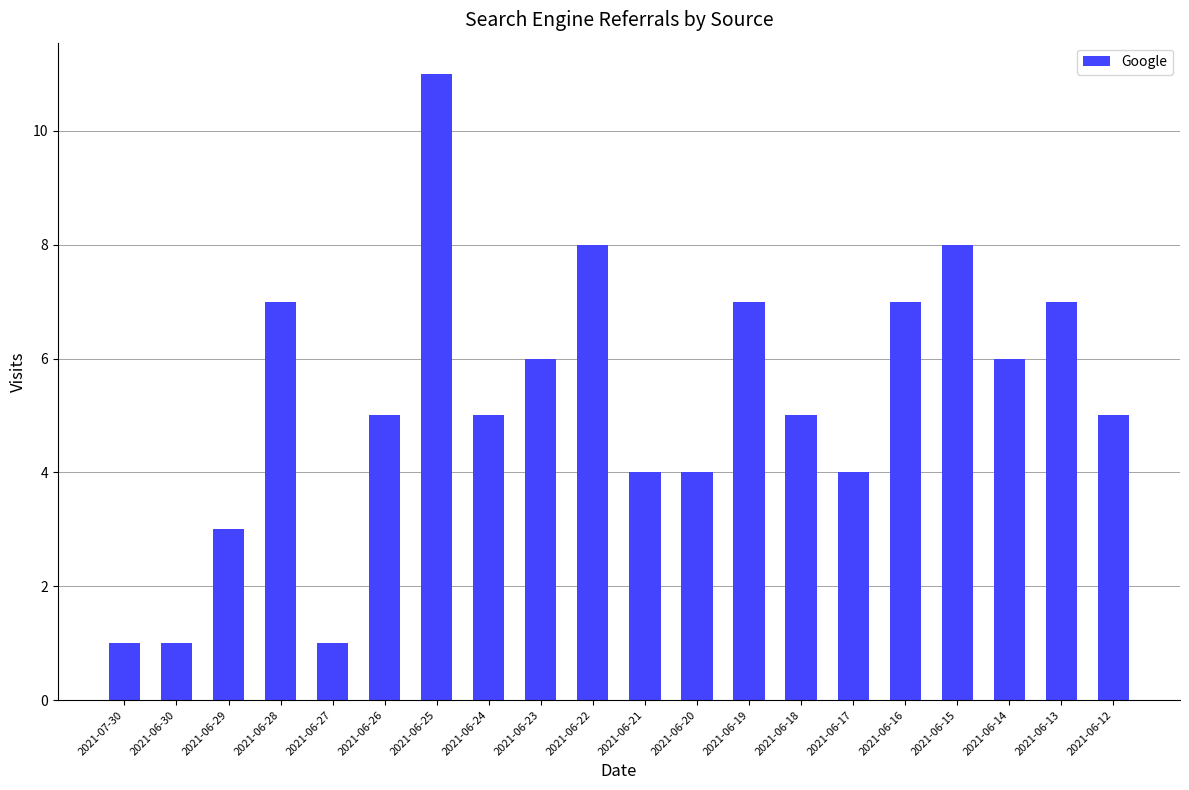

Count the values in the range 4 to 7.

13